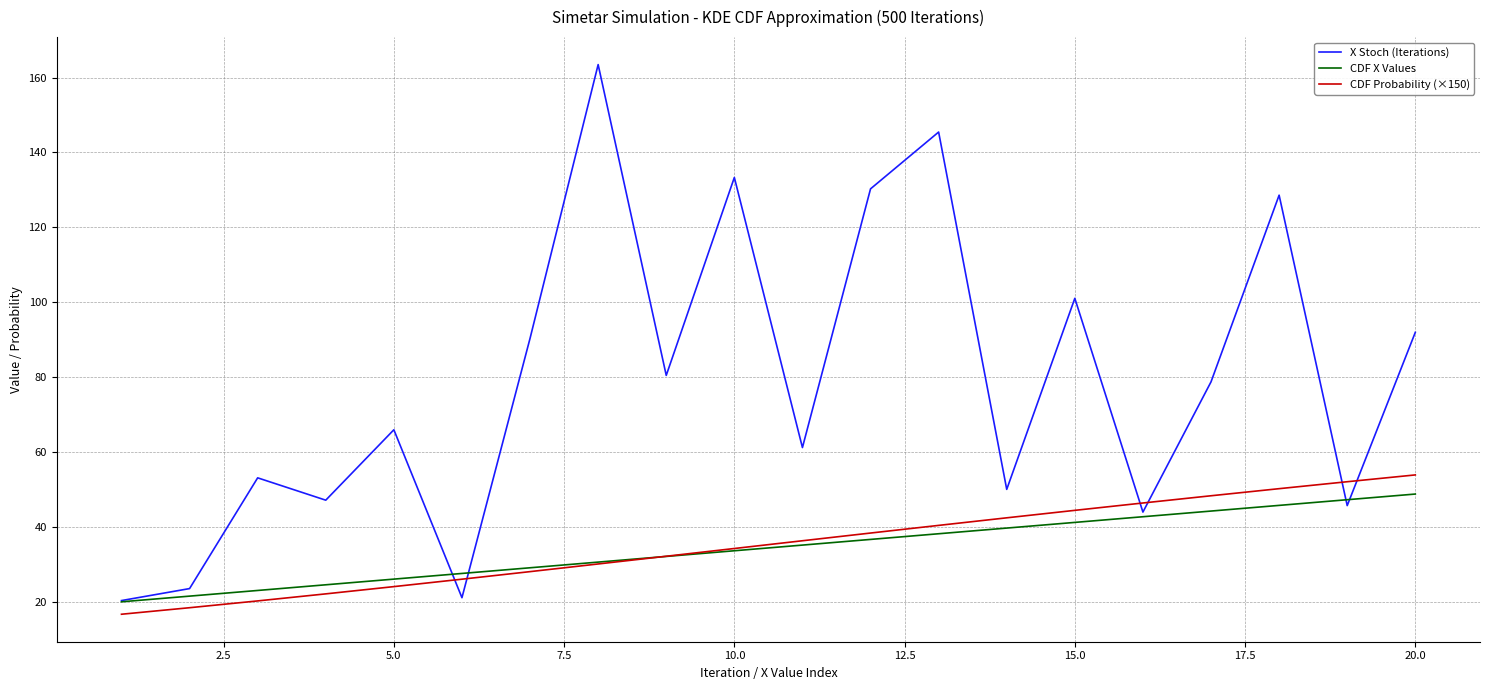

What is the difference between the maximum and minimum values in the X Stoch (Iterations) series?

143.1